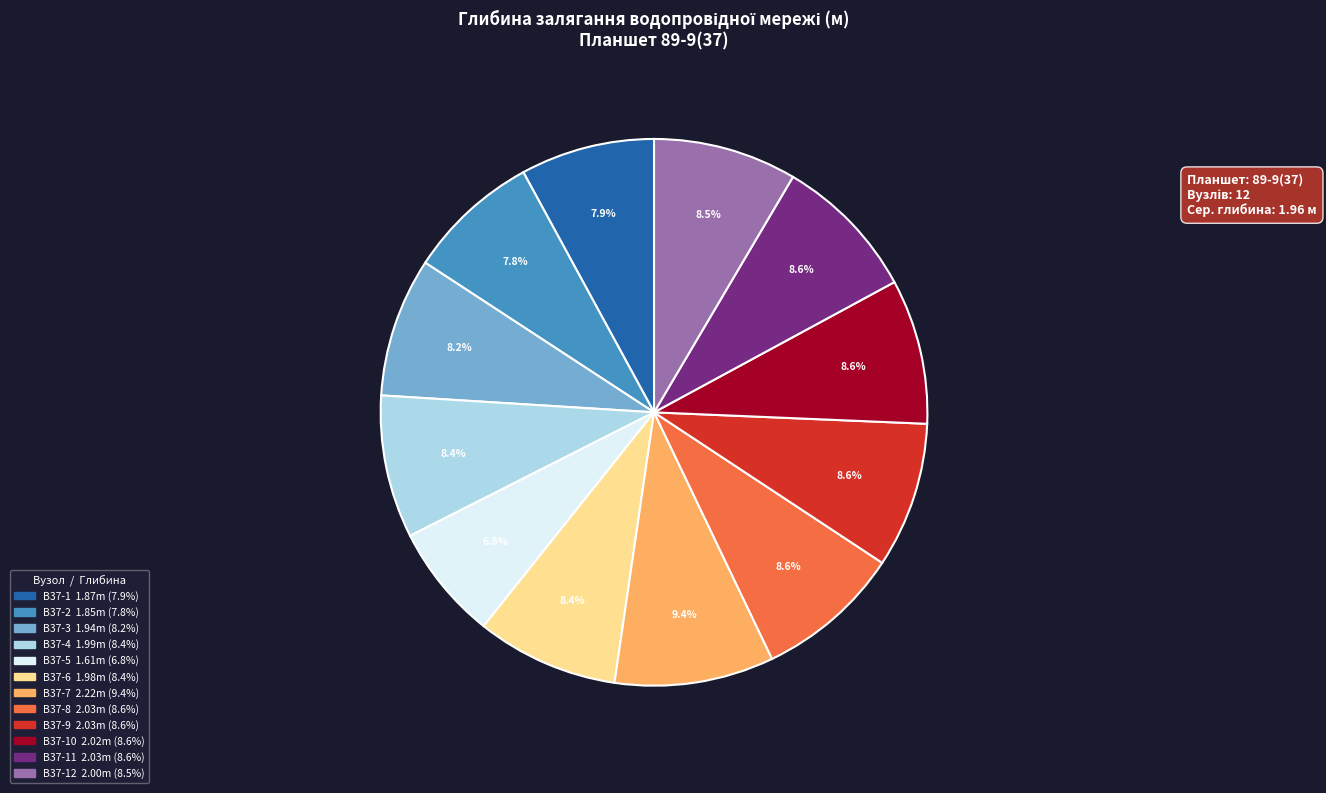

To the nearest percent, what is the difference between the largest and smallest slice percentages?

3%